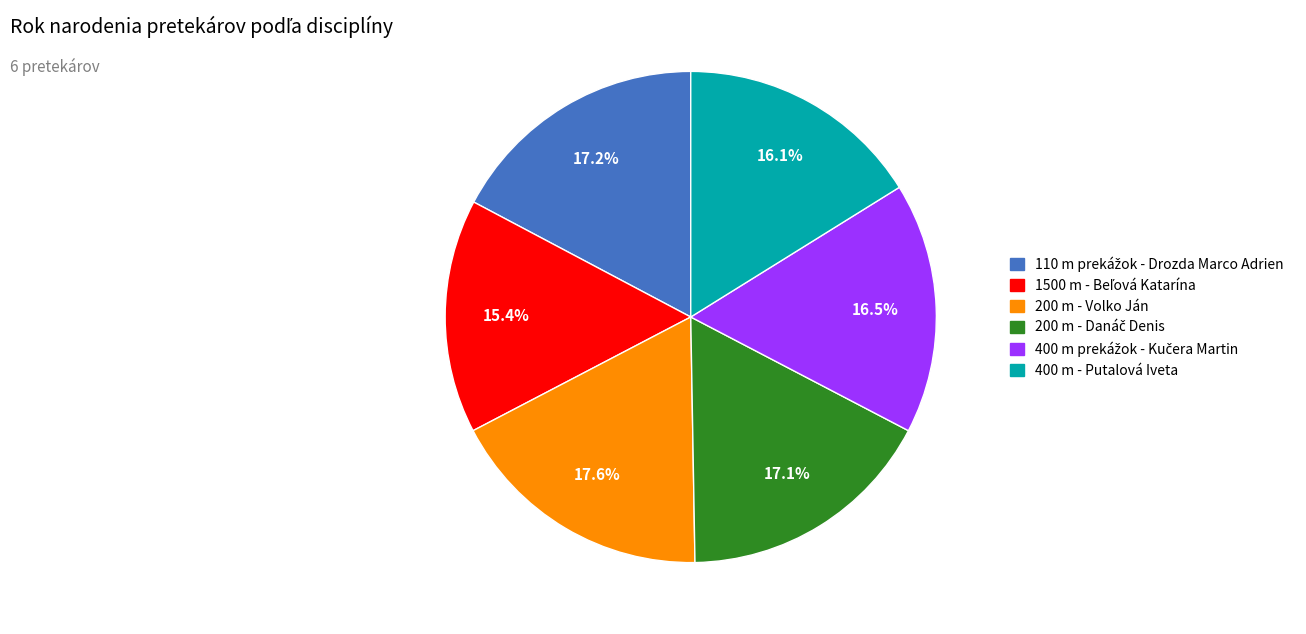

How many segments does this pie chart have?

6